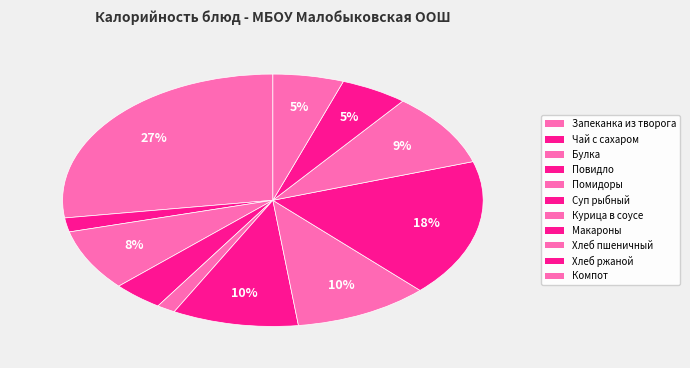

How many segments does this pie chart have?

11